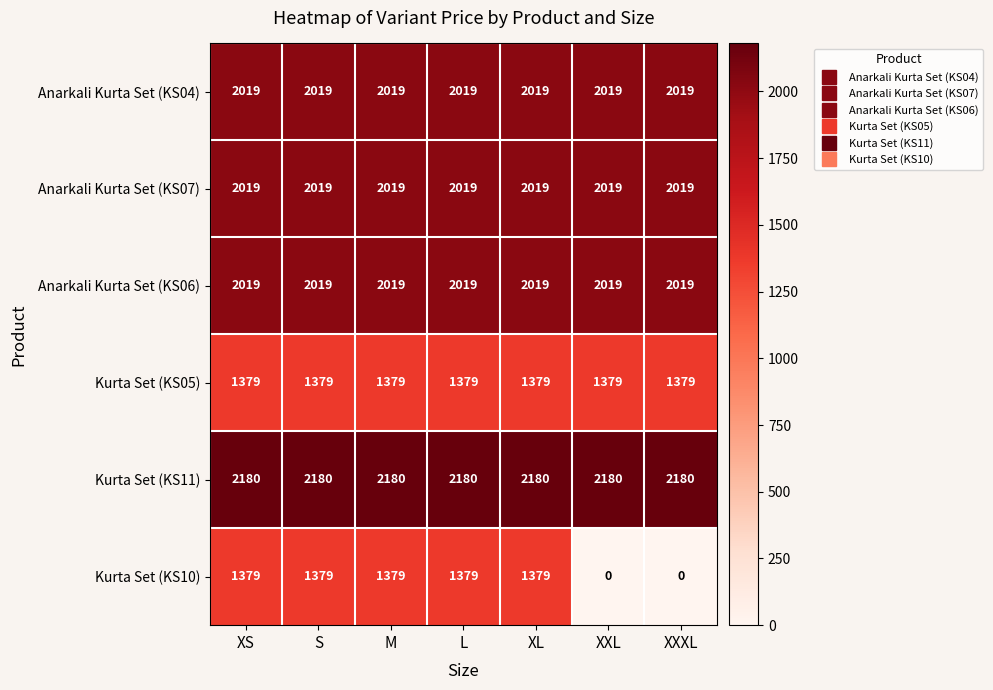

What is the difference between the highest and lowest values at XXL?

2180